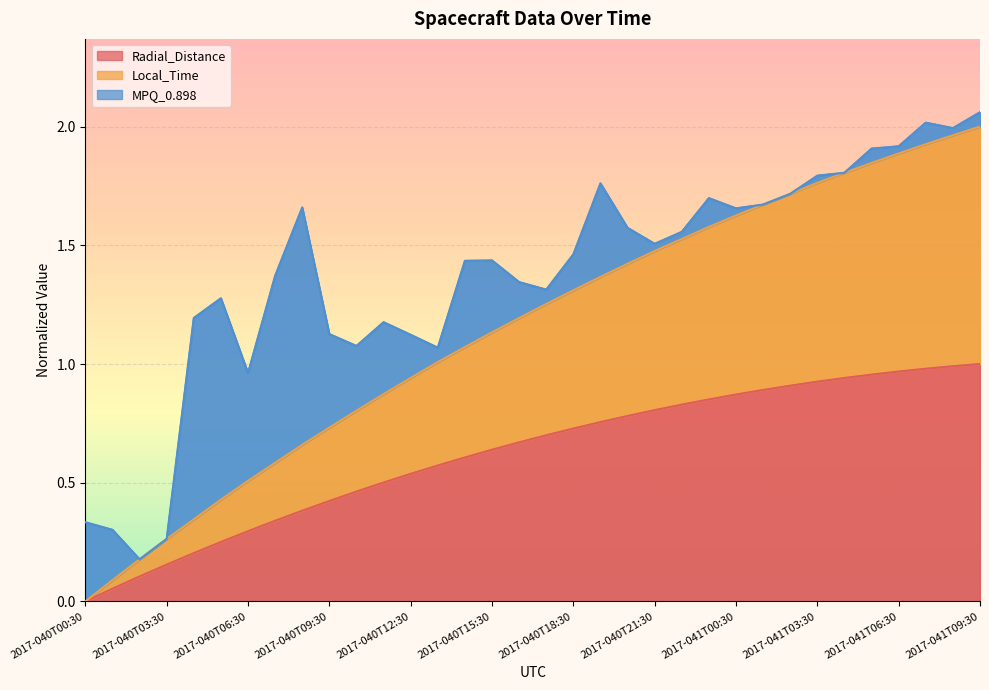

True or false: Radial_Distance has a value of 0.5 at 2017-041T02:30.

False